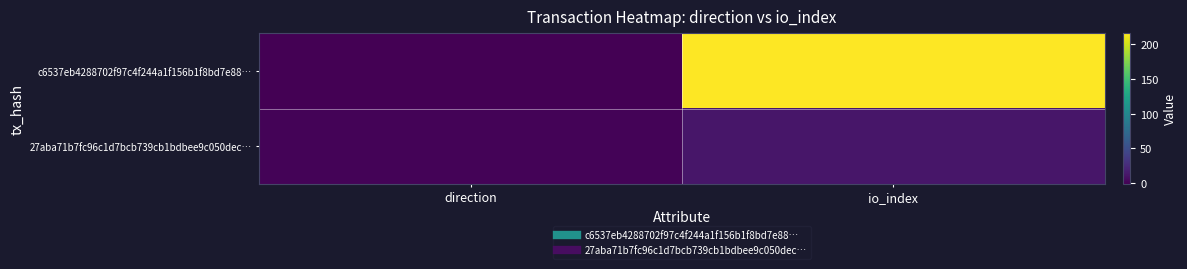

Count the number of categories in the chart.

2